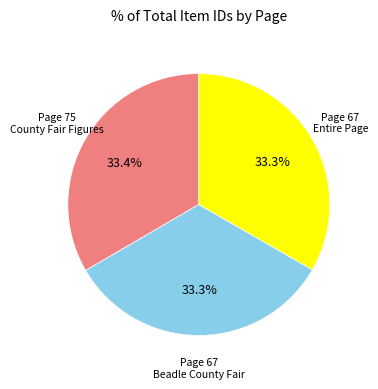

Is there a majority slice in this chart?

No